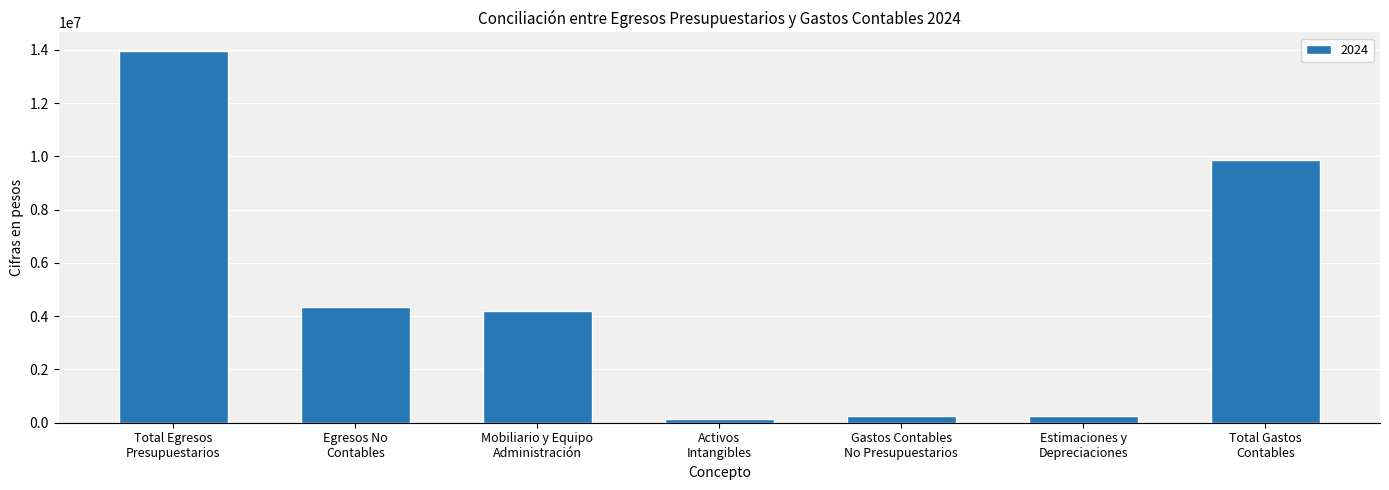

What is the average value?

4722495.3